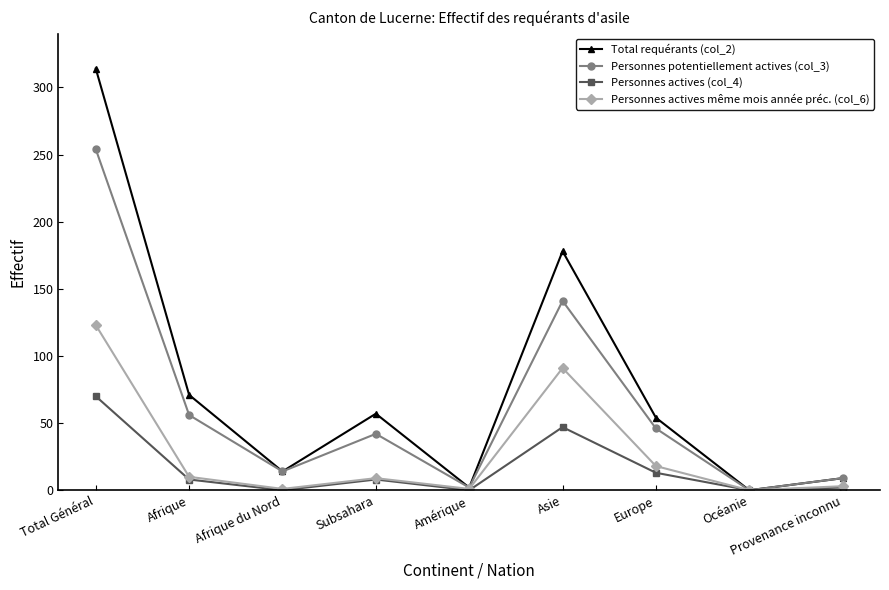

How many interior local valleys does the Personnes actives même mois année préc. (col_6) series have?

3